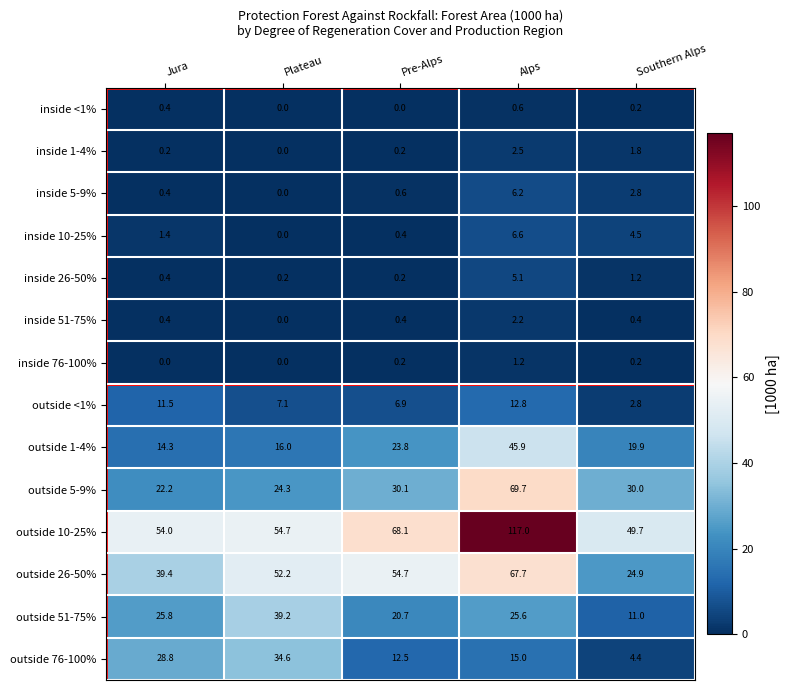

Rank the series by their maximum value, from highest to lowest.

outside 10-25%, outside 5-9%, outside 26-50%, outside 1-4%, outside 51-75%, outside 76-100%, outside <1%, inside 10-25%, inside 5-9%, inside 26-50%, inside 1-4%, inside 51-75%, inside 76-100%, inside <1%